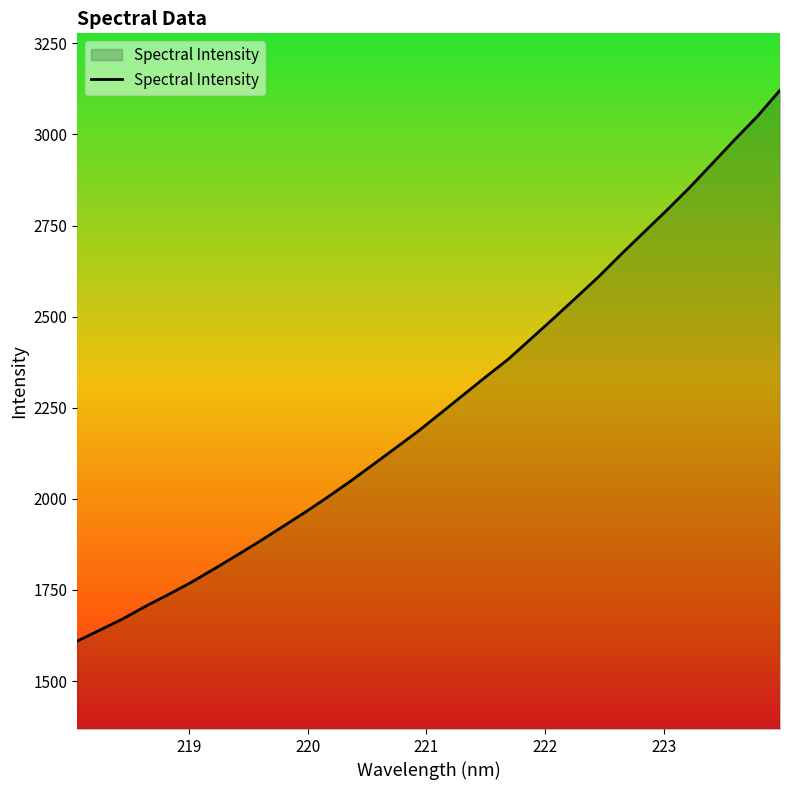

Reading left to right, transcribe all the data shown in this chart.

1609.9	1640.1	1670.6	1705.0	1737.1	1770.3	1806.7	1844.0	1882.1	1921.7	1961.6	2003.3	2046.7	2092.3	2138.3	2184.4	2234.2	2284.3	2334.4	2383.2	2439.1	2495.3	2552.5	2610.2	2672.2	2732.2	2792.1	2854.0	2919.7	2985.7	3049.7	3121.5